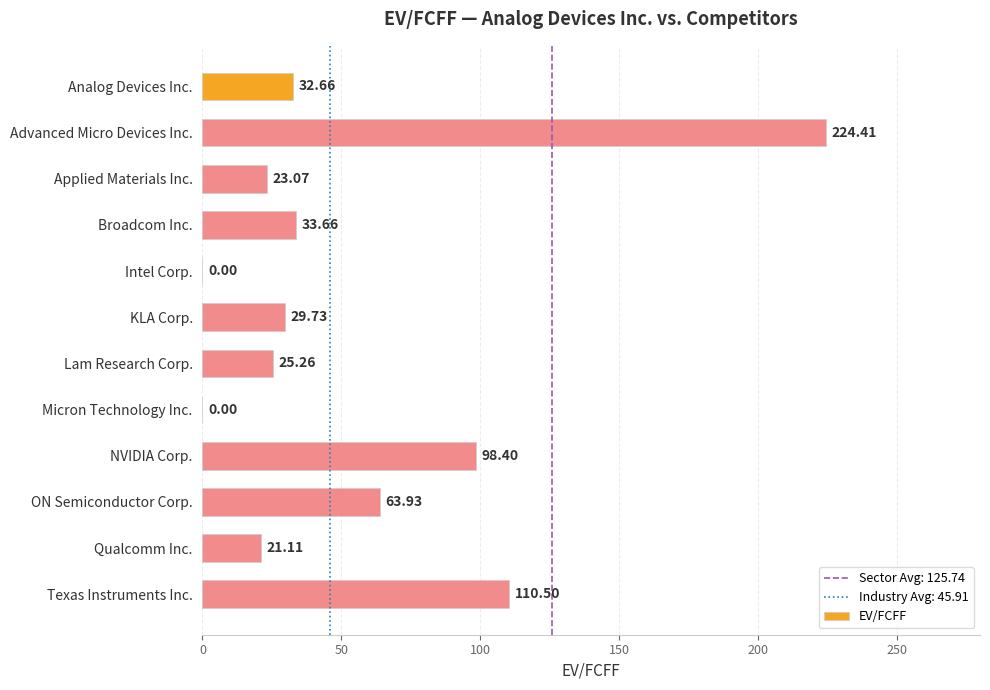

What is the sum of all values?

662.7